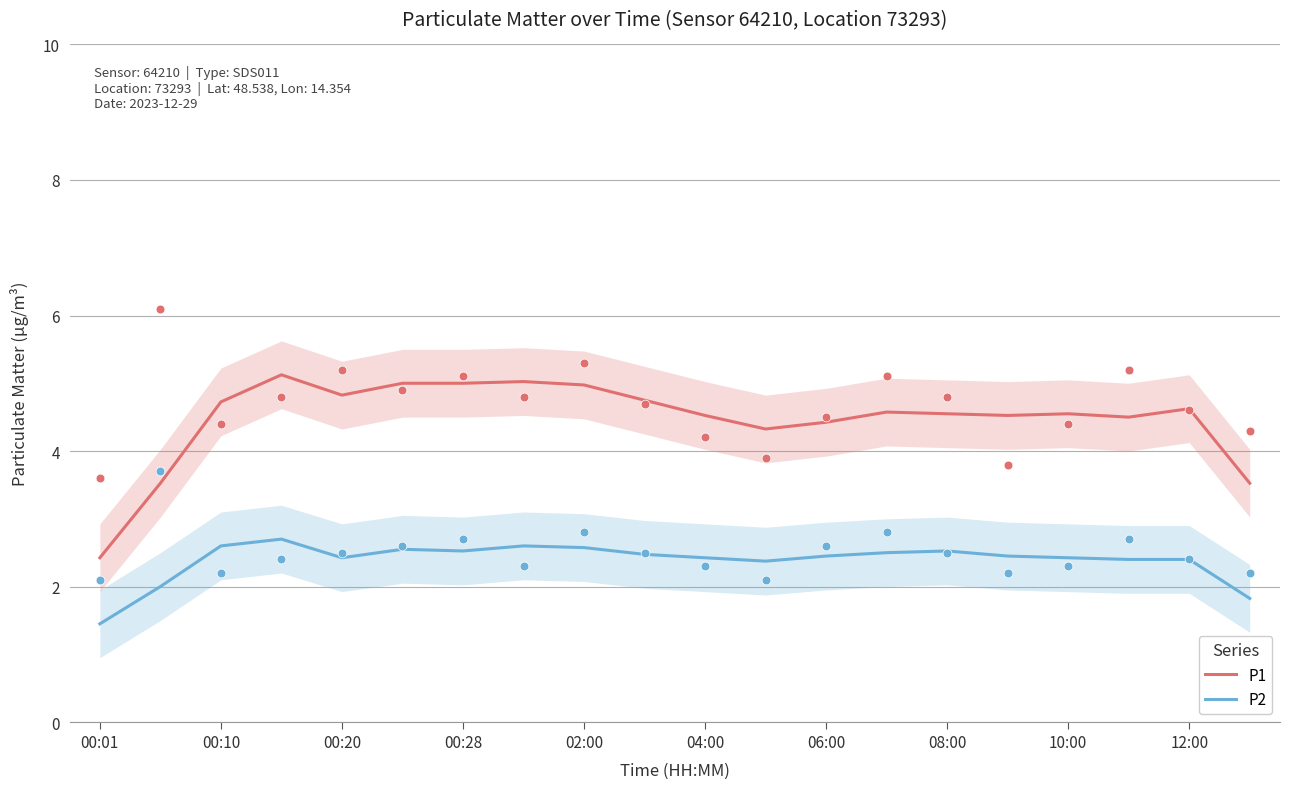

At how many categories does at least one series exceed 3?

19